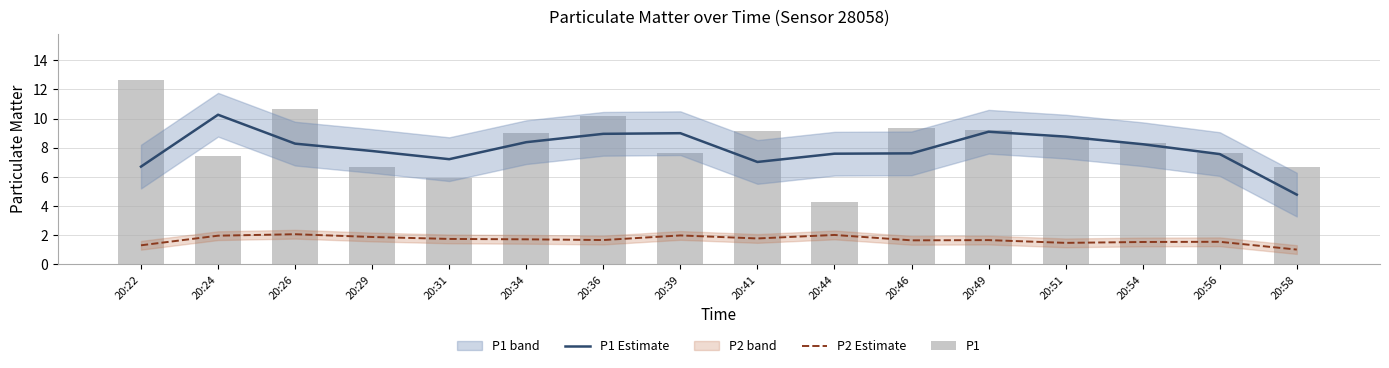

At which label does P1 reach its minimum?

20:44